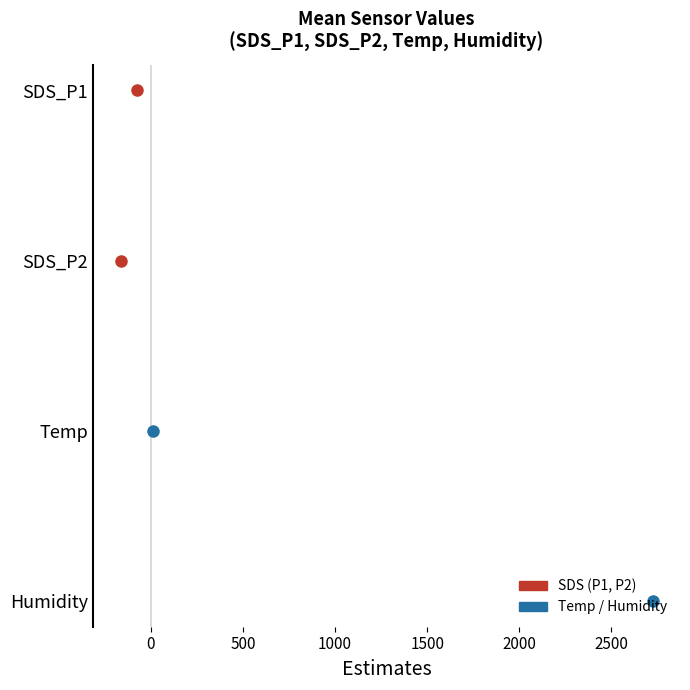

Is this an area chart (filled region under the line)?

No